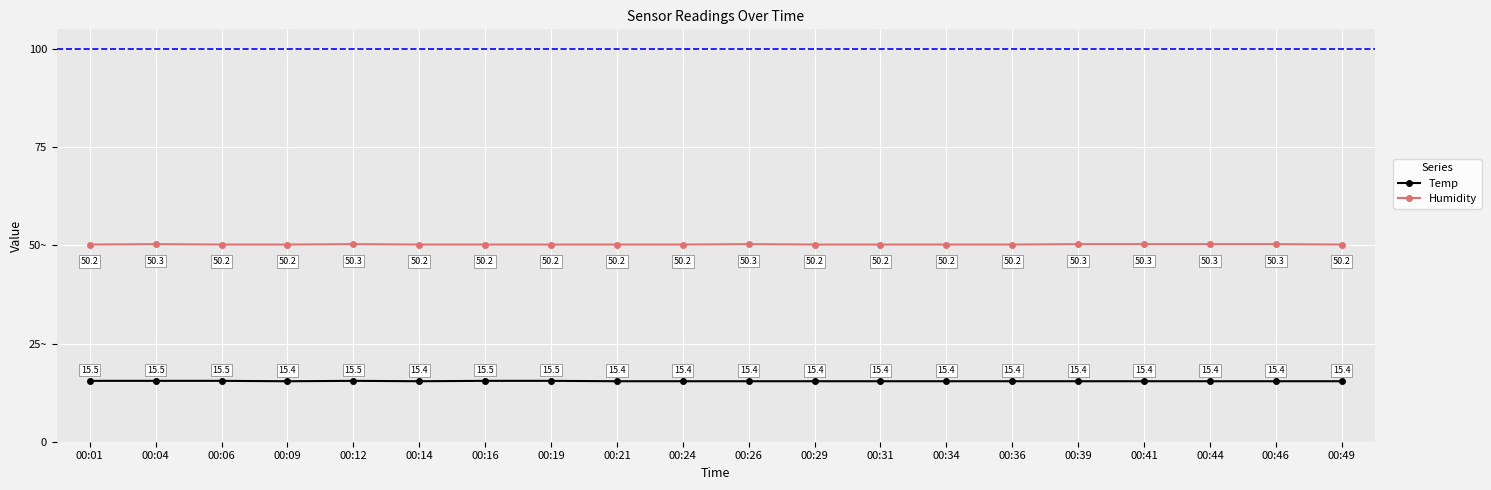

List the series in order of their peak value, highest first.

Humidity, Temp